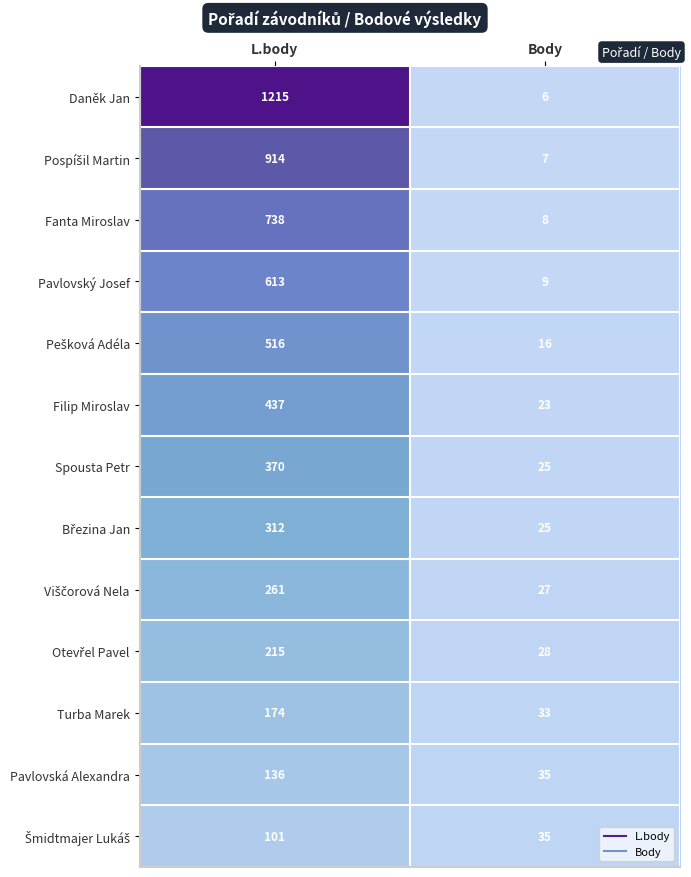

What is the greatest value displayed?

1215